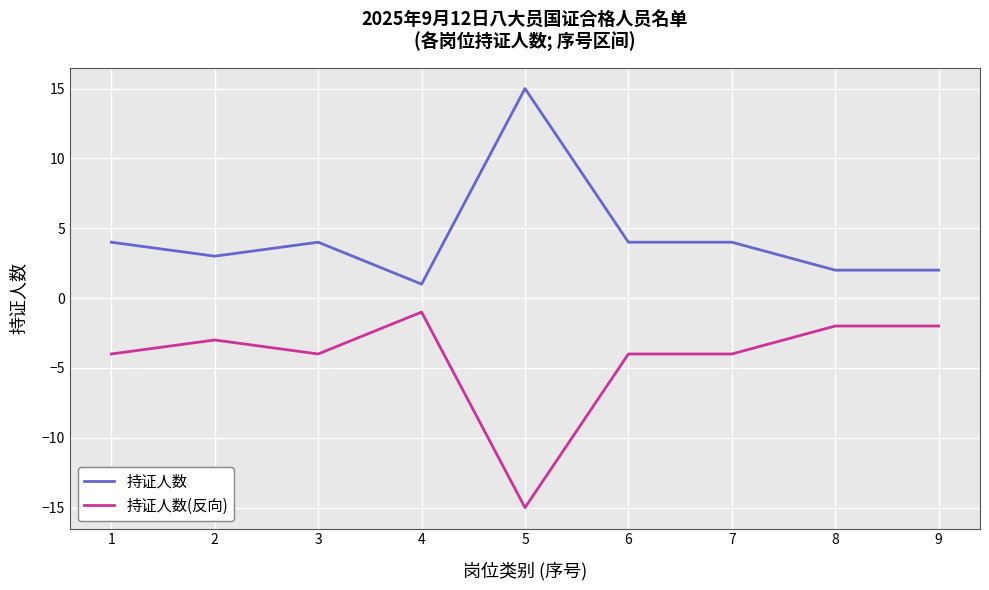

Which series has the largest total across all categories?

持证人数